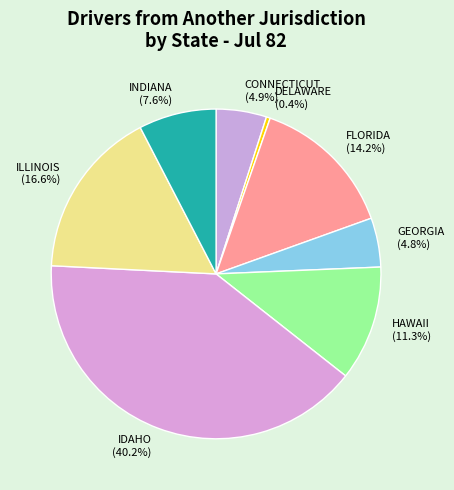

Does any single category account for the majority?

No